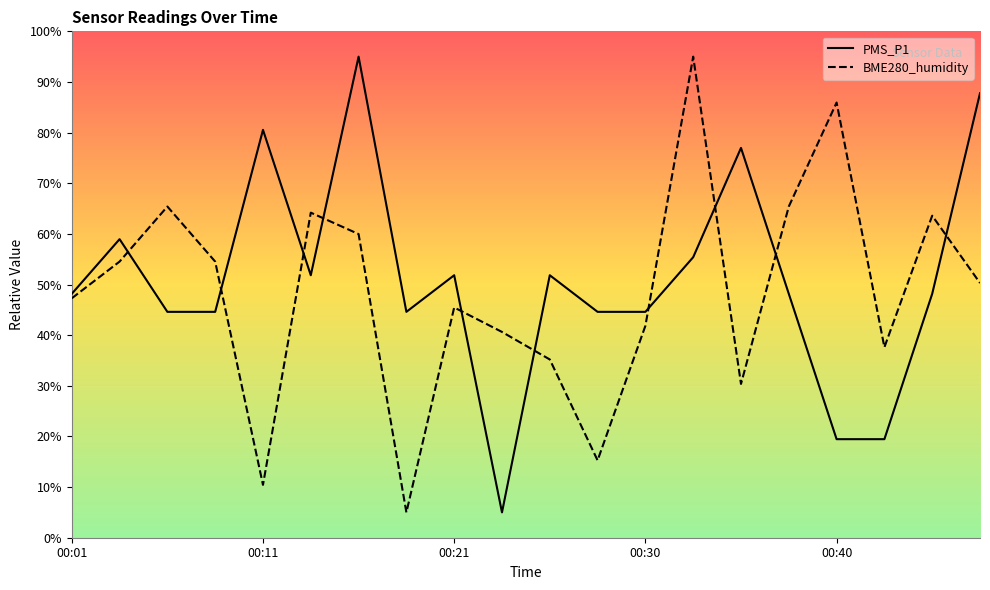

Which series has the largest range (max minus min)?

PMS_P1